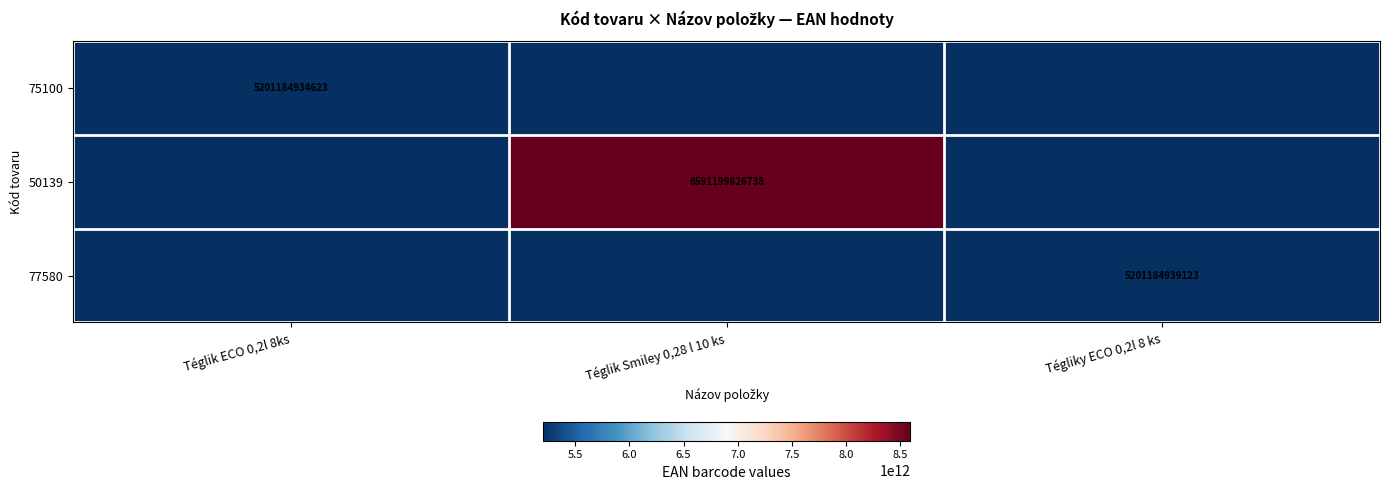

Is it true that 50139 equals 8591199826738 at Téglik Smiley 0,28 l 10 ks?

True